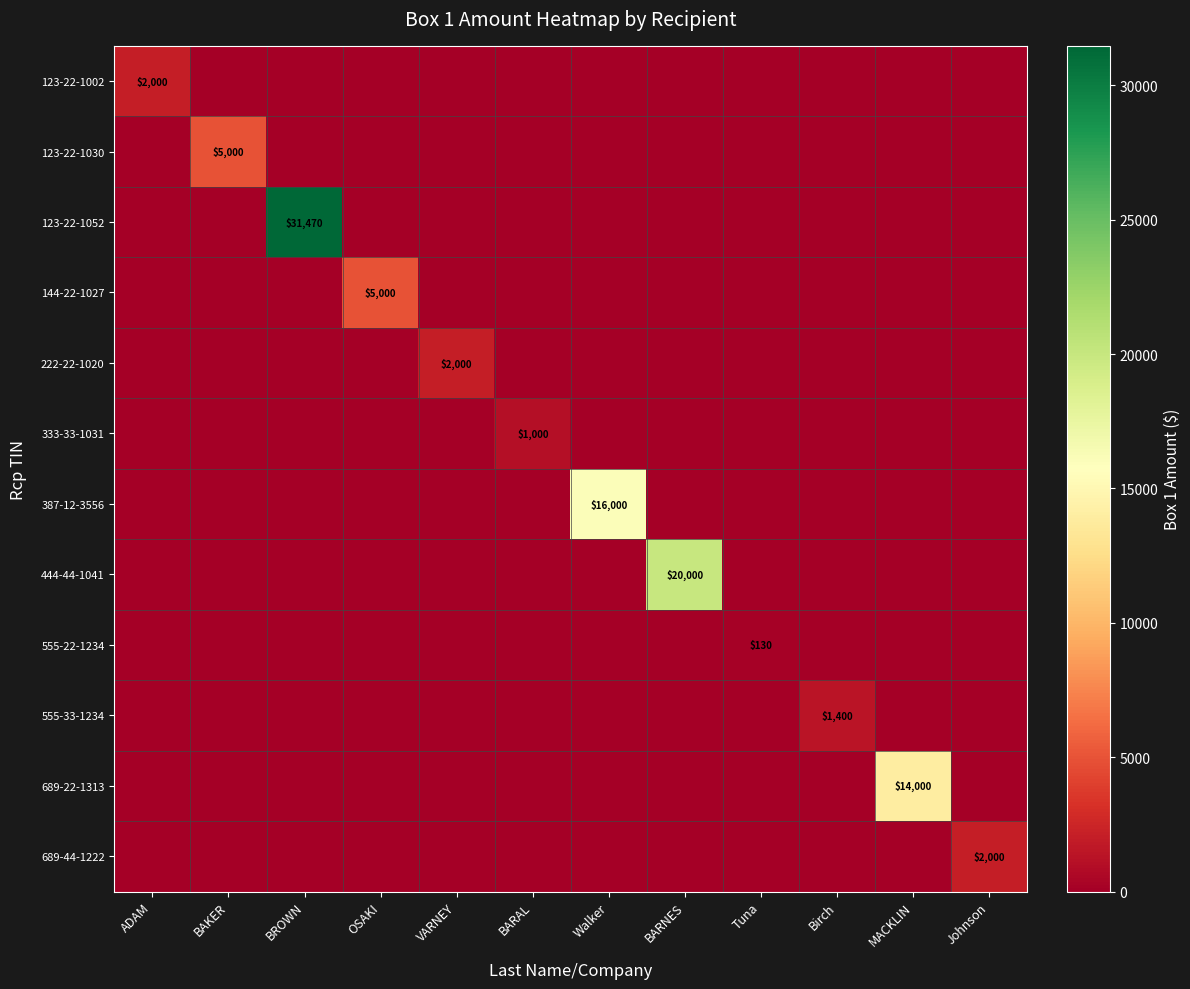

True or false: 144-22-1027 has a value of 5000 at OSAKI.

True